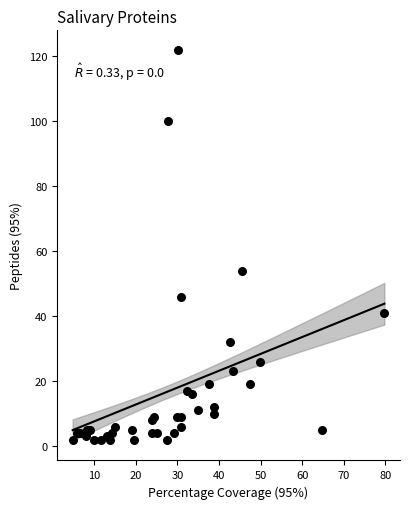

What Y value in the scatter plot is closest to 62?

54